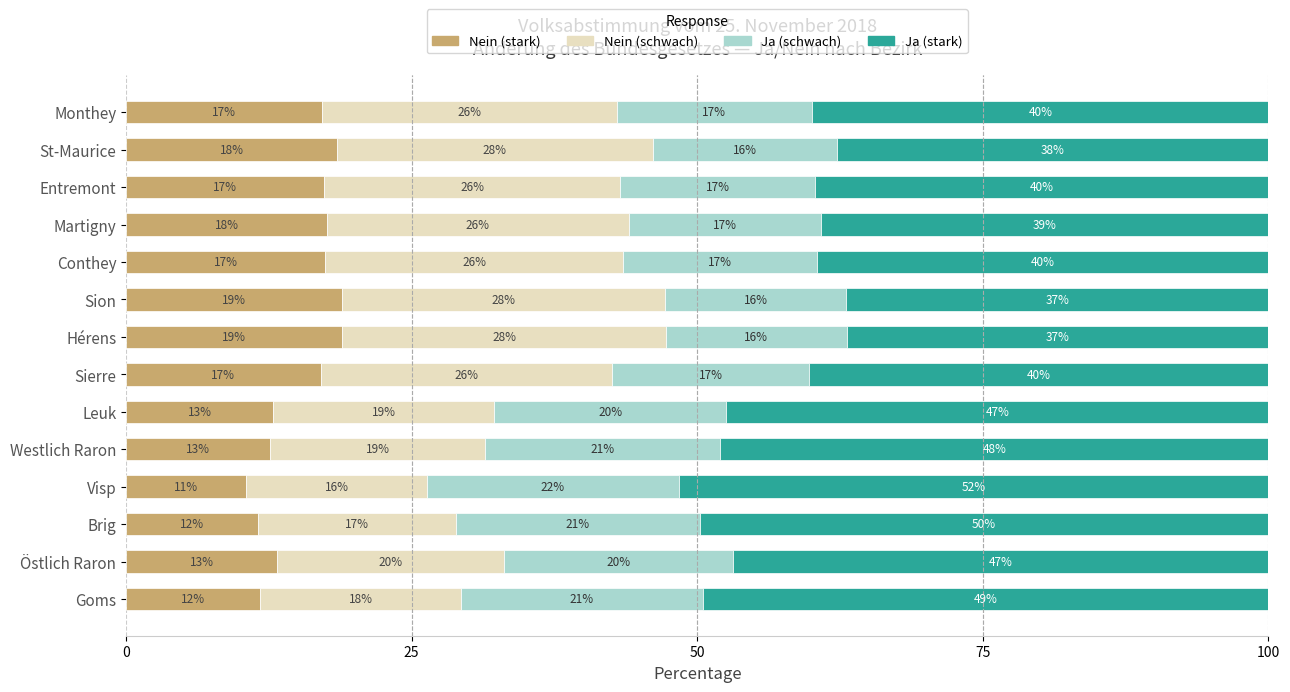

What value does the Nein (stark) series have at Monthey?

17.2